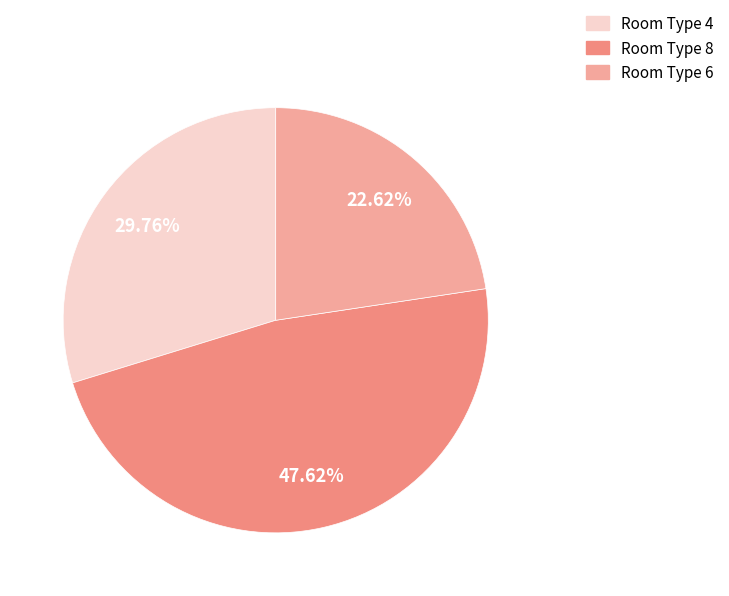

Does Room Type 6 account for over 50% of the chart?

No